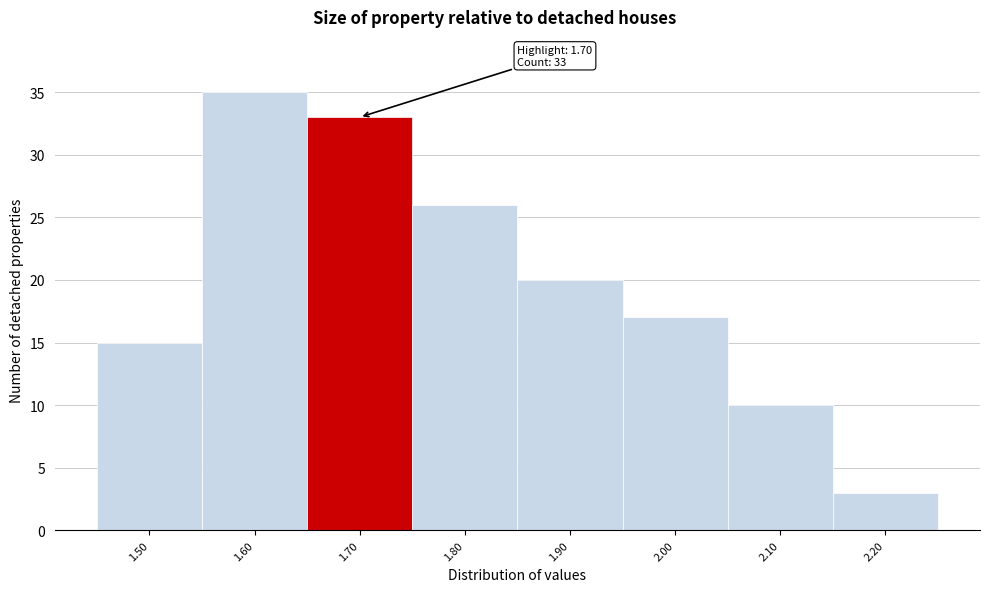

Which range on the x-axis has the tallest bar?

1.55 to 1.65